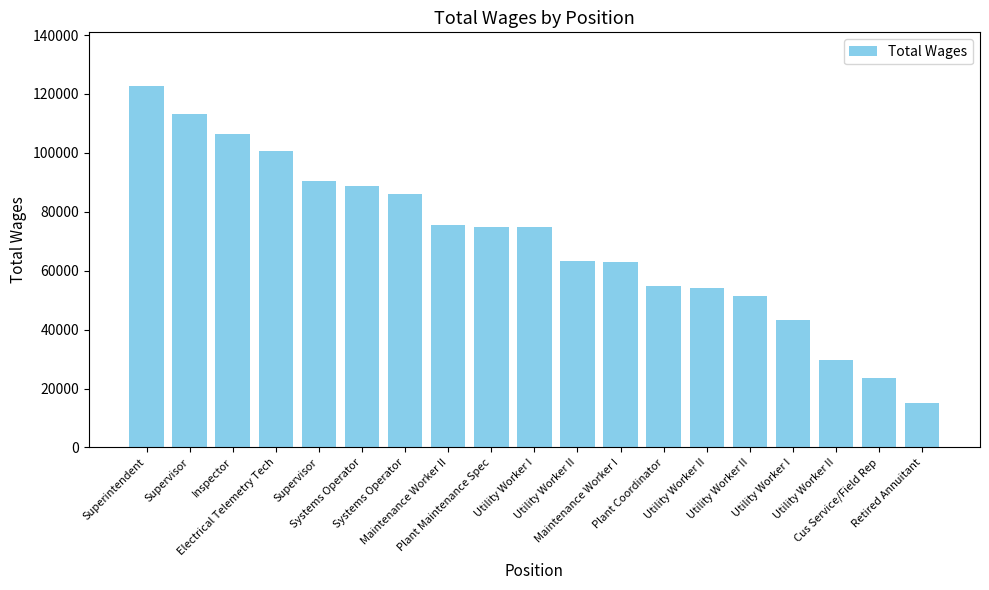

What is the difference between the second highest and minimum values?

97856